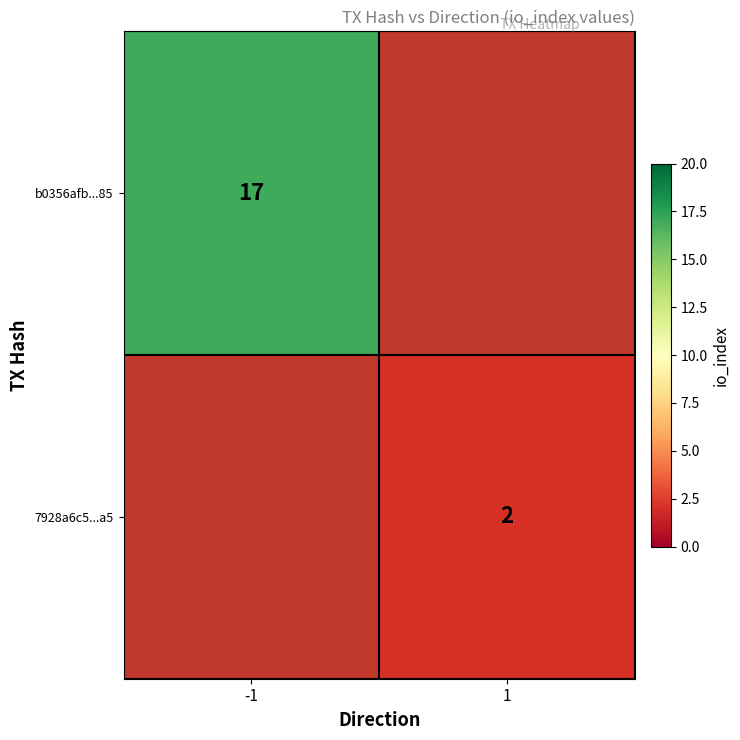

True or false: 7928a6c5...a5 has a value of 0.6 at 1.

False